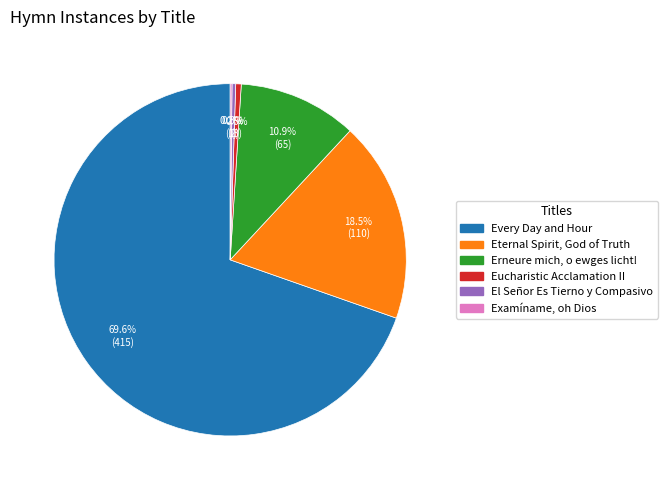

What is the ratio of the value at Eternal Spirit, God of Truth to the value at Every Day and Hour?

0.3